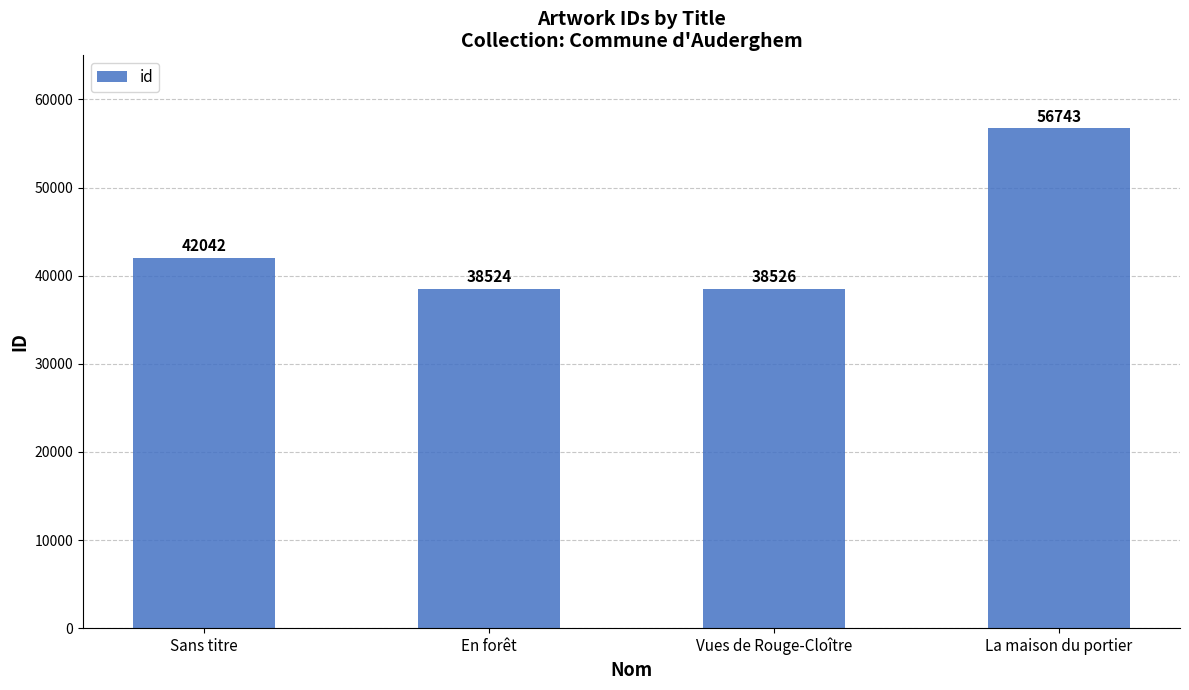

List the labels in order of value, smallest first.

En forêt, Vues de Rouge-Cloître, Sans titre, La maison du portier